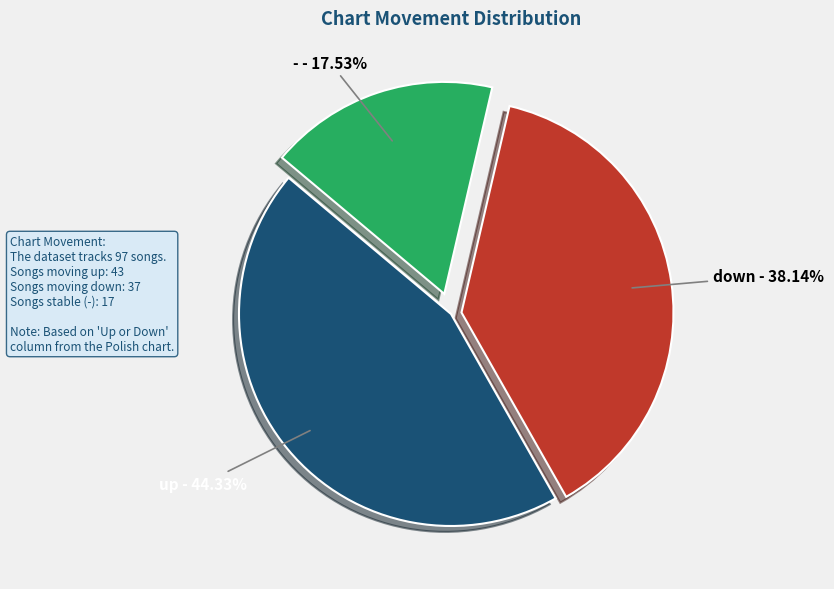

Which category has the biggest portion of the pie?

up